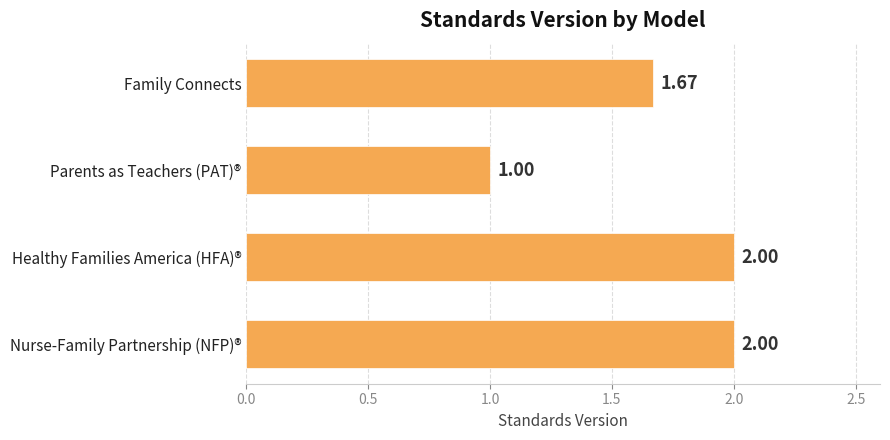

What is the change in value from Parents as Teachers (PAT)® to Healthy Families America (HFA)®?

+1.0